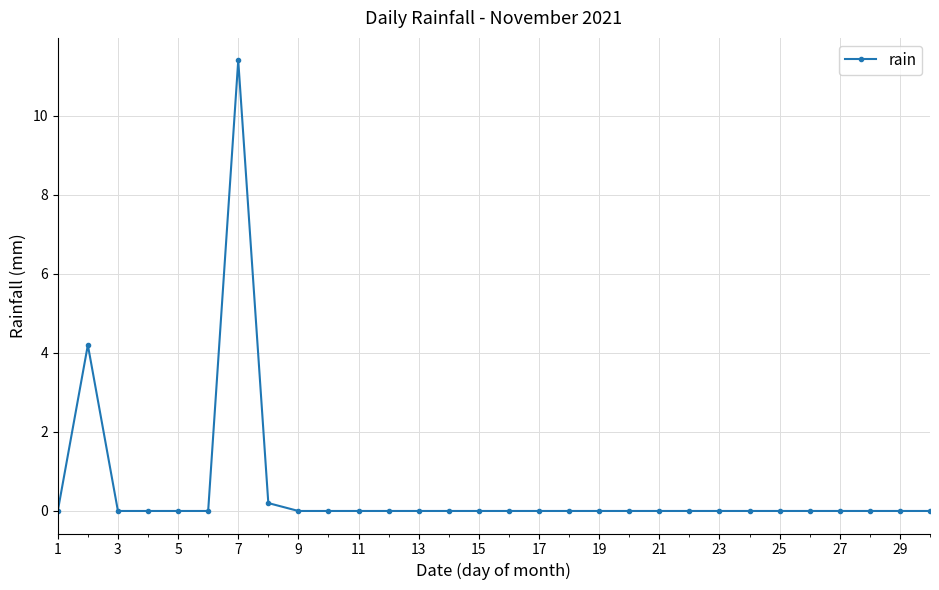

What is the greatest value displayed?

11.4